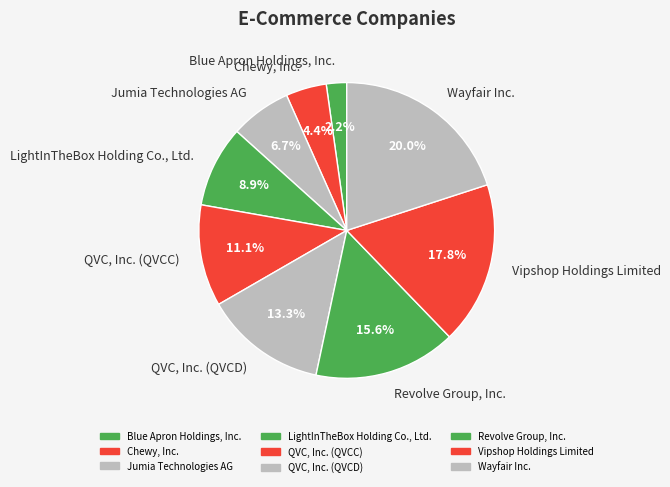

How many slices are in this pie chart?

9